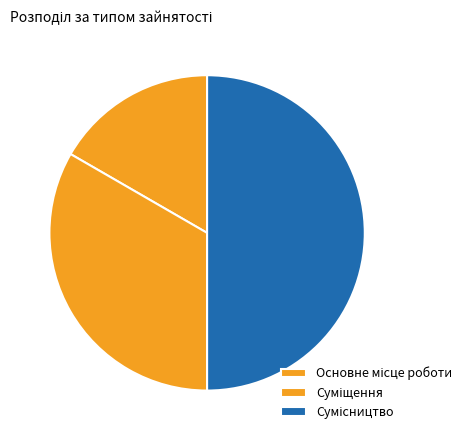

Rank the categories by value from lowest to highest.

Основне місце роботи, Суміщення, Сумісництво